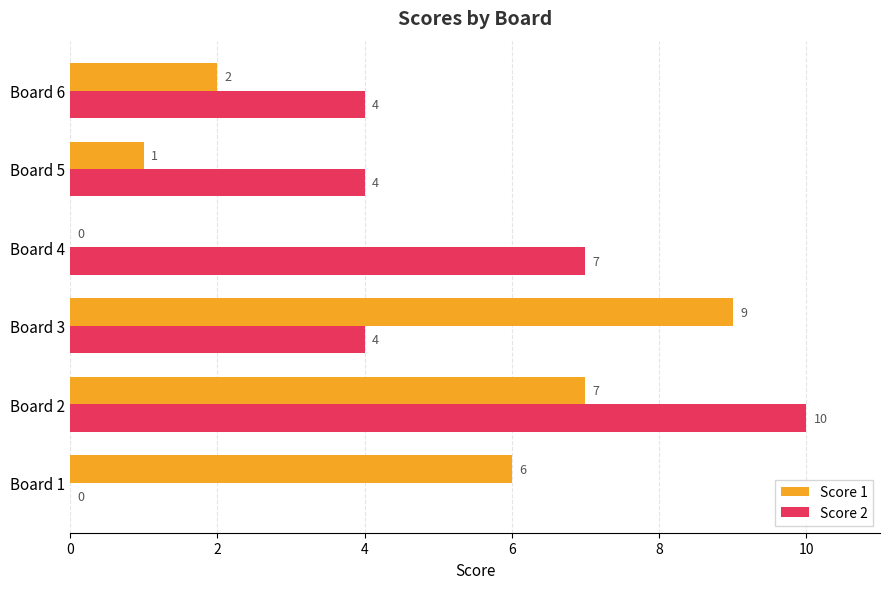

What is the maximum value shown in the chart?

10